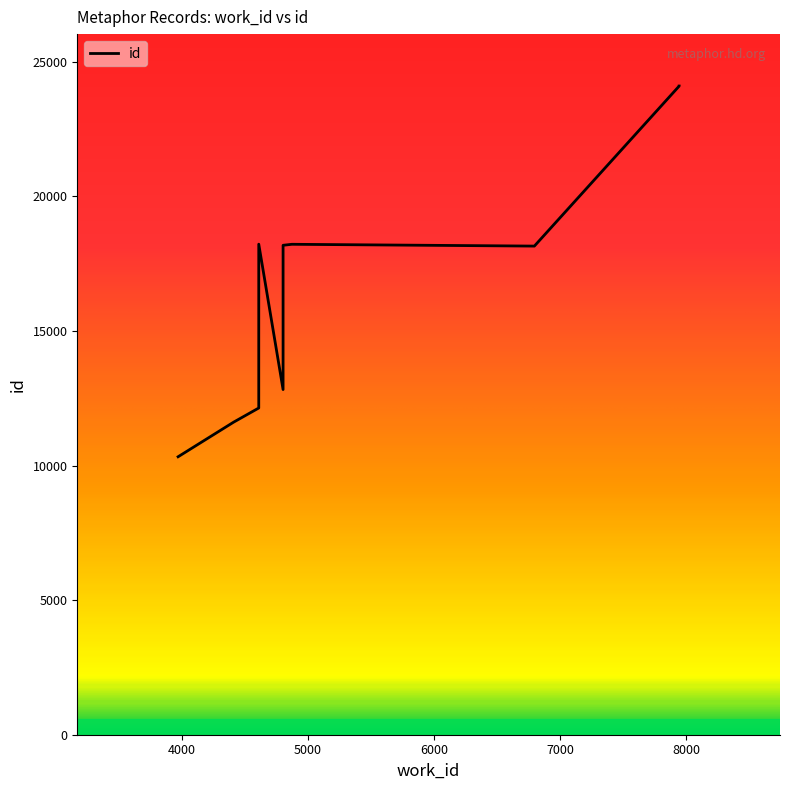

At which category does the chart reach its minimum across all series?

3970